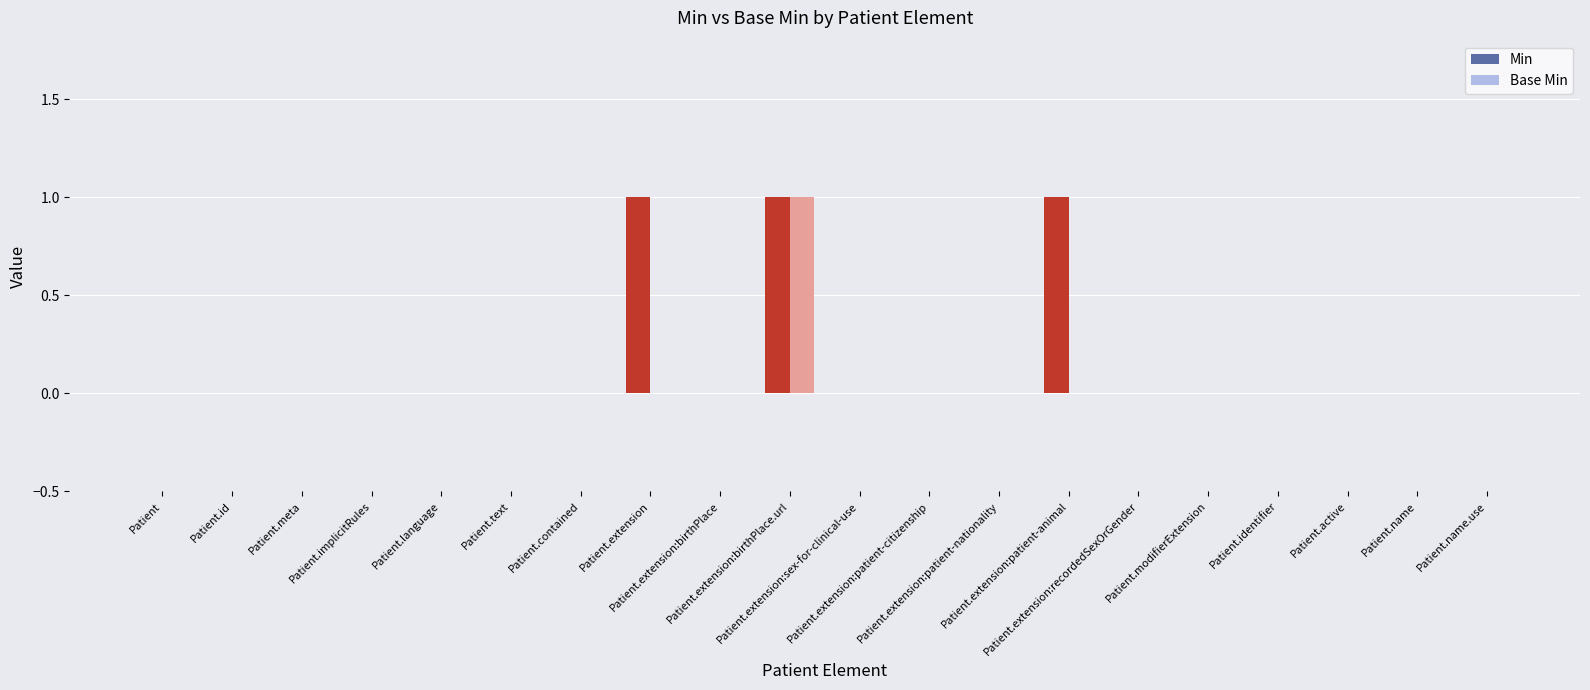

At which category is the sum across all series the highest?

Patient.extension:birthPlace.url